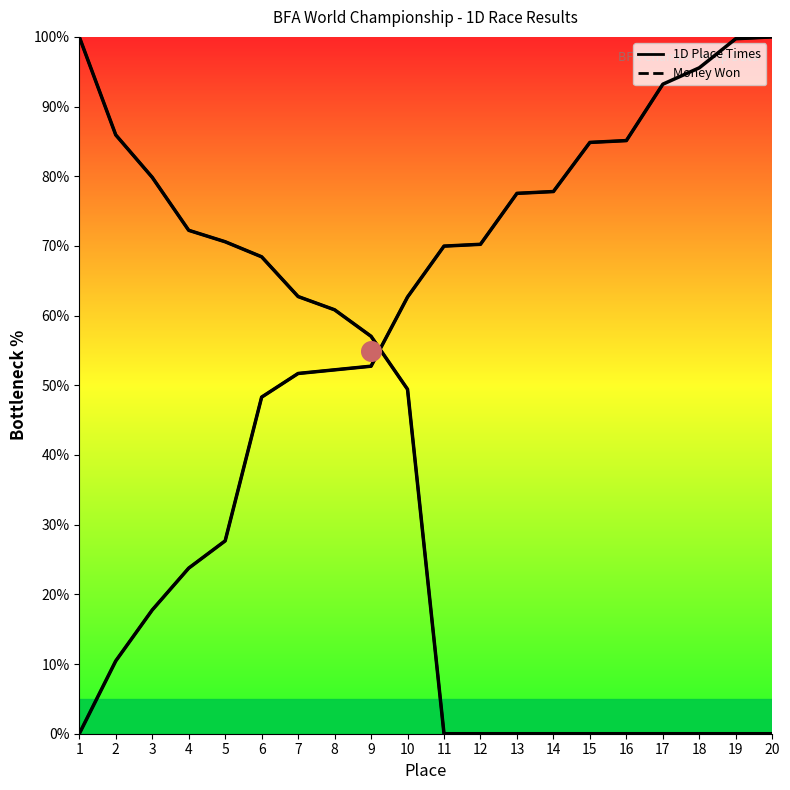

Which series has the largest Y range (max minus min)?

1D Place Times